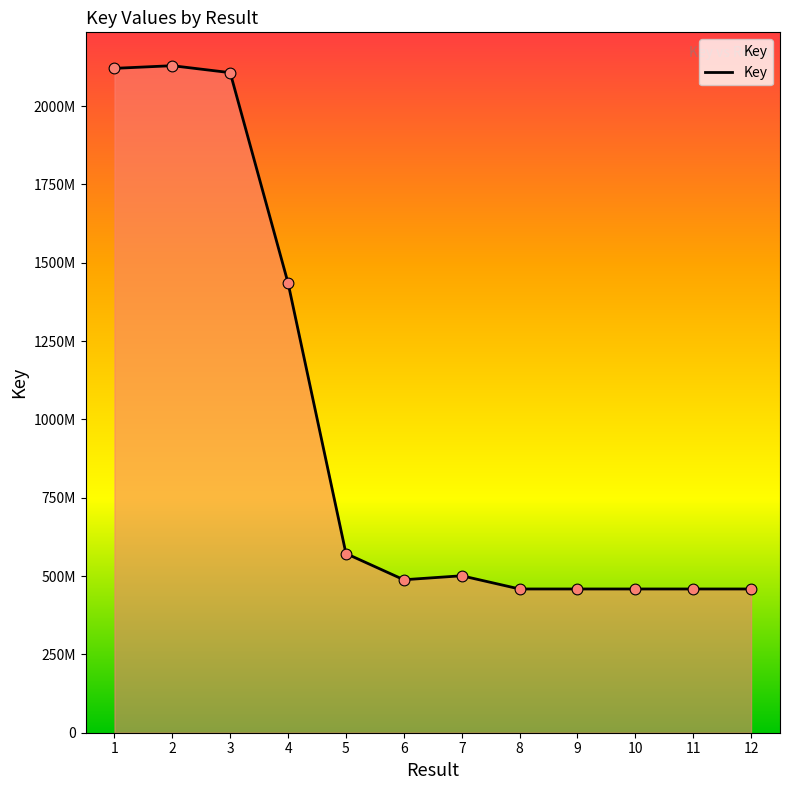

Which has a higher value, 2 or 12?

2